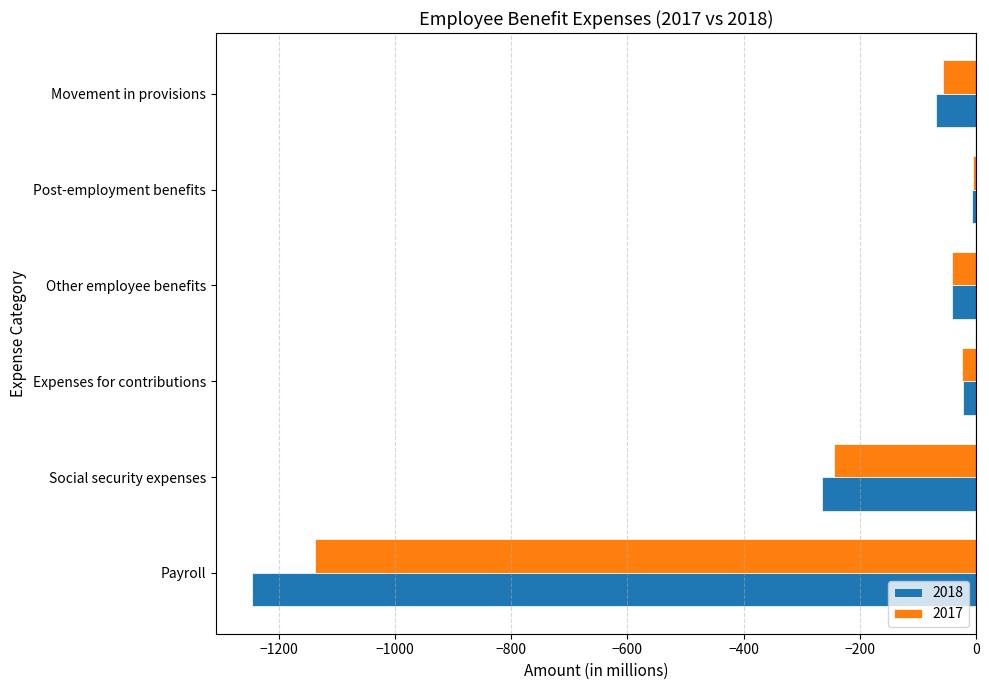

At which label is 2018 closest to -626?

Social security expenses